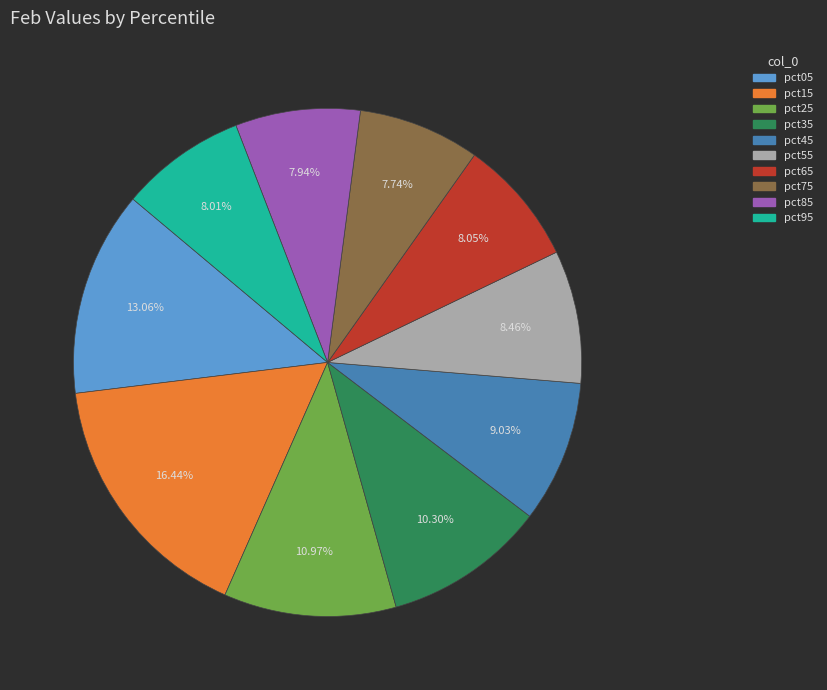

To the nearest percent, what percentage of the pie is pct55?

8%